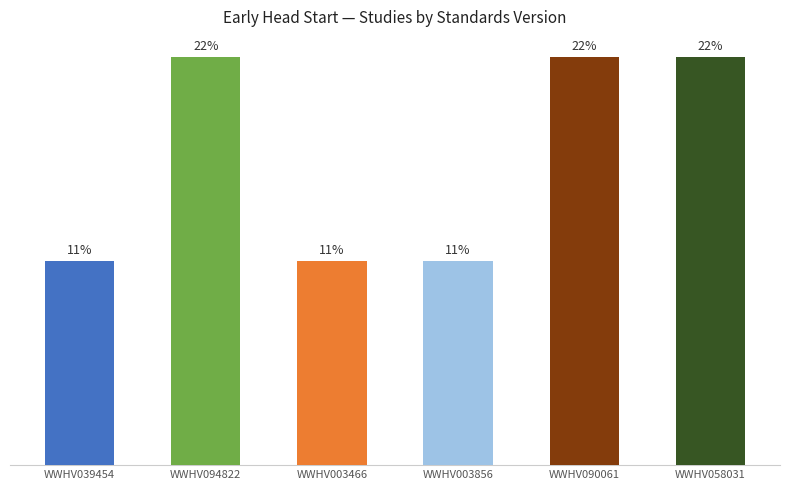

Reading left to right, extract all data points from this chart.

WWHV039454=1	WWHV094822=2	WWHV003466=1	WWHV003856=1	WWHV090061=2	WWHV058031=2